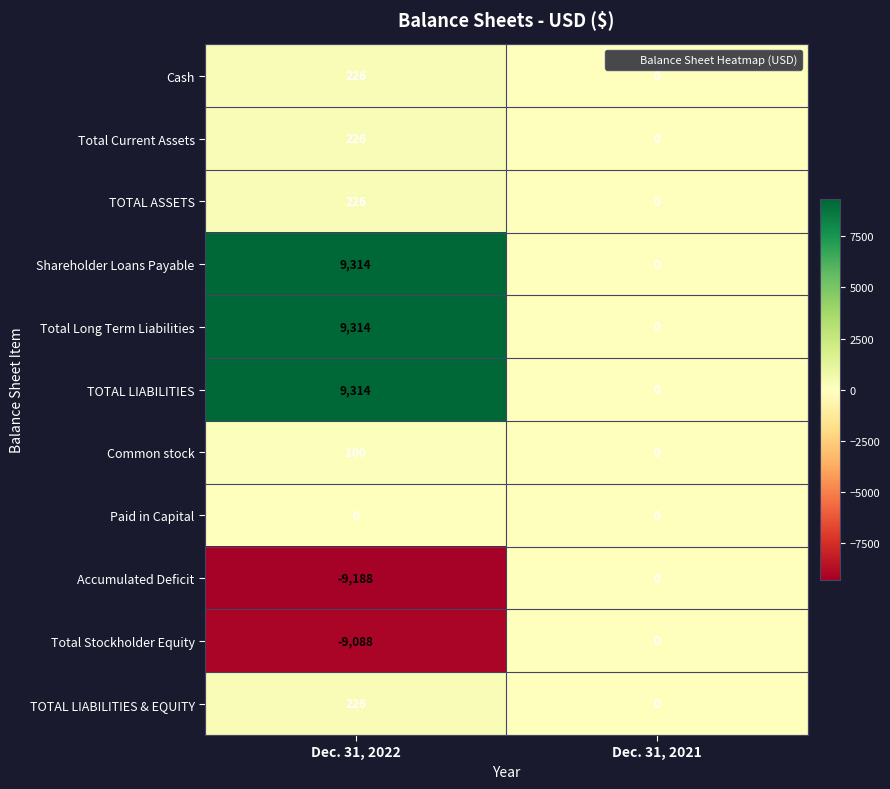

The Common stock series shows 43 at Dec. 31, 2022. True or false?

False